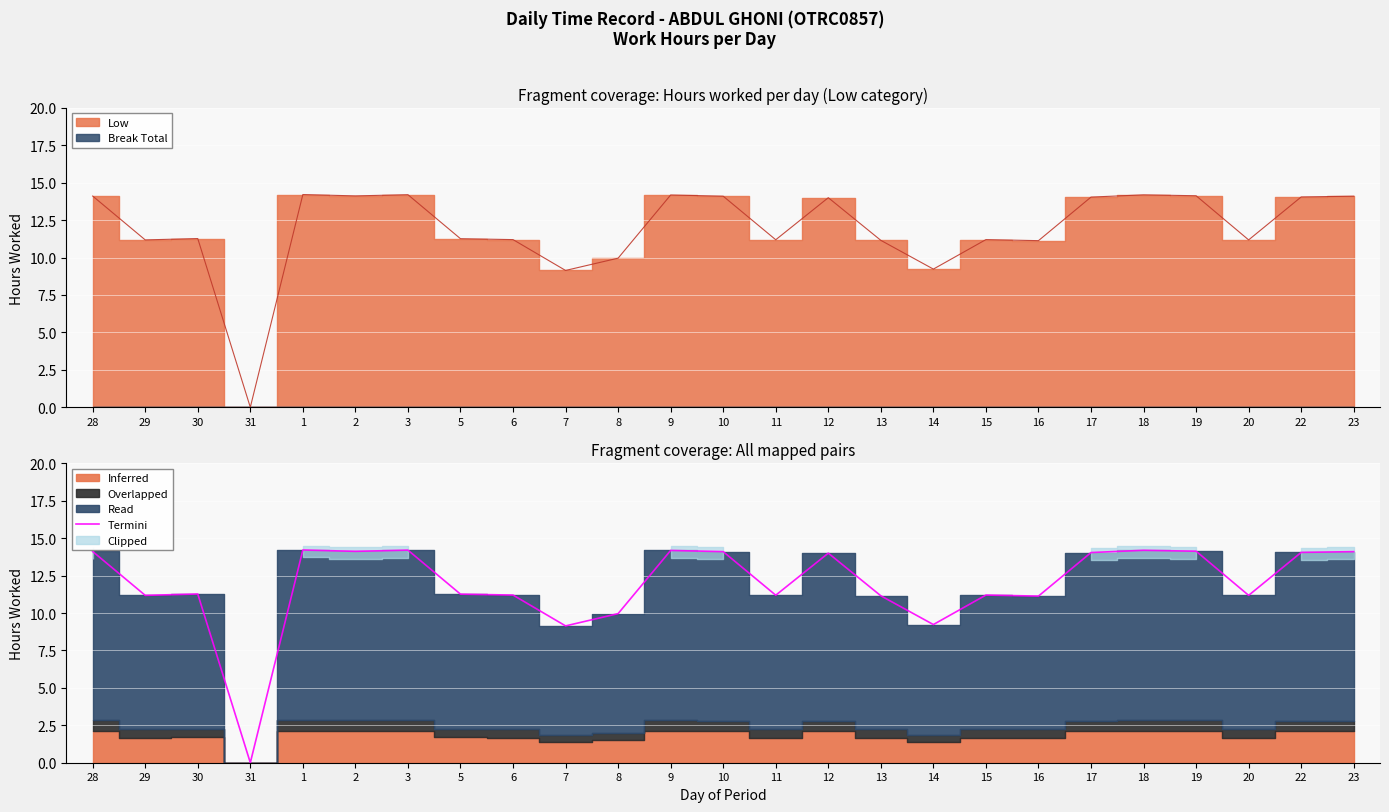

Read the value at 17.

14.0